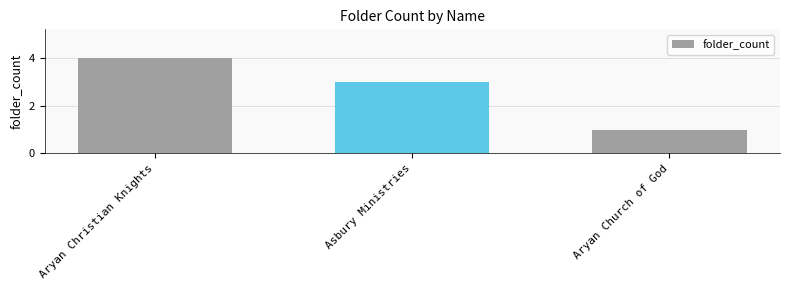

List the labels in order of value, largest first.

Aryan Christian Knights, Asbury Ministries, Aryan Church of God